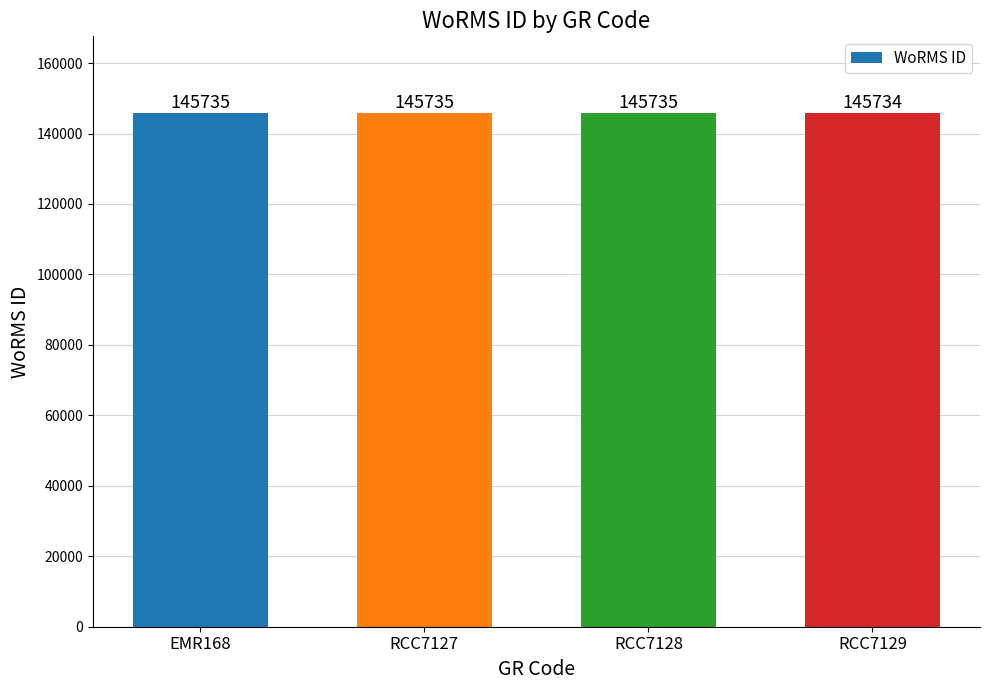

Count the number of data series in this chart.

1